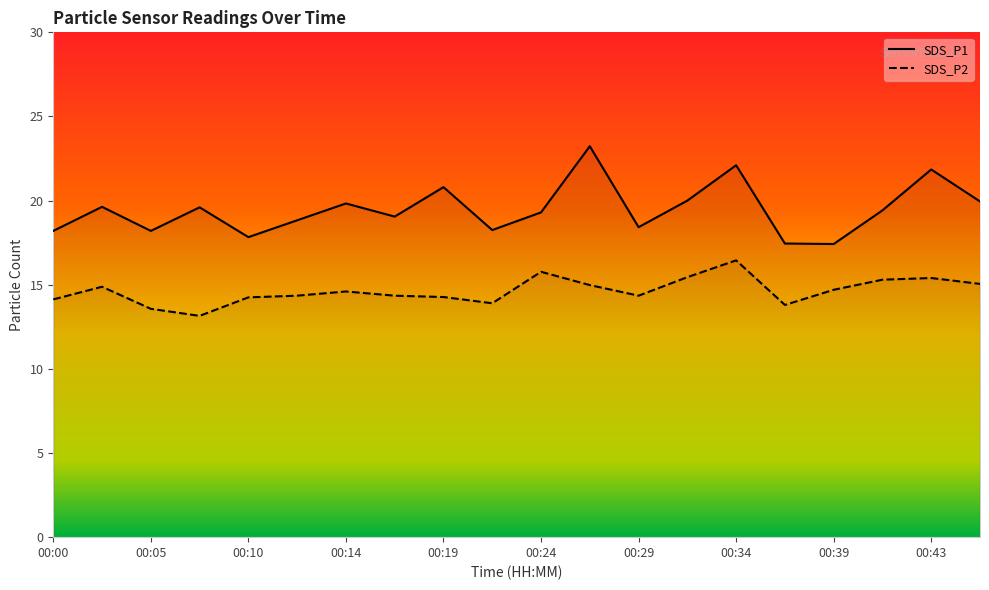

True or false: SDS_P1 and SDS_P2 intersect in this chart.

False